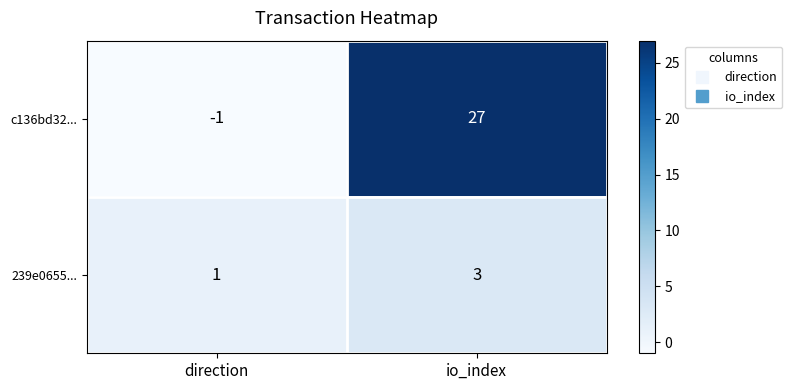

What is the difference between the highest and lowest values at direction?

2